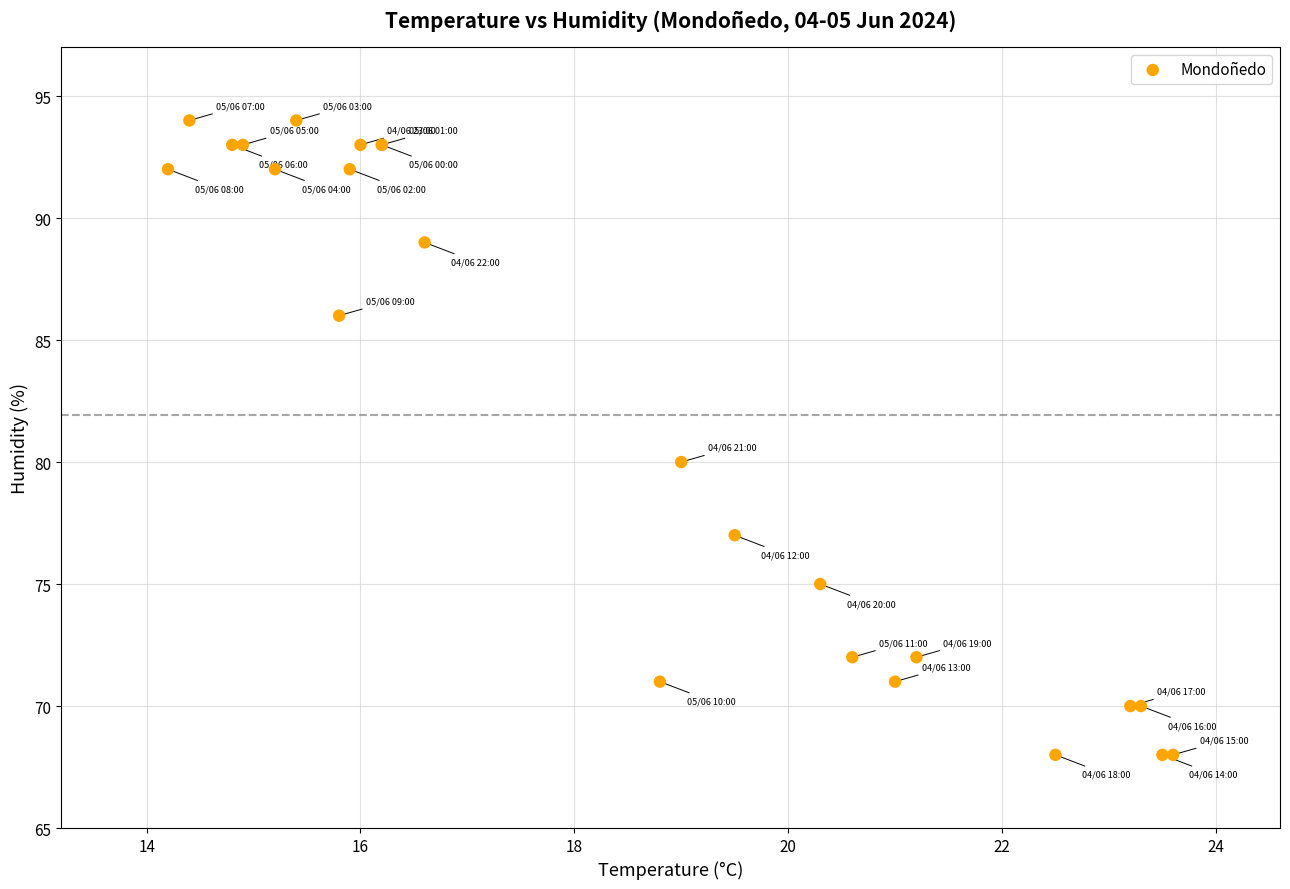

What Y value in the scatter plot is closest to 81?

80